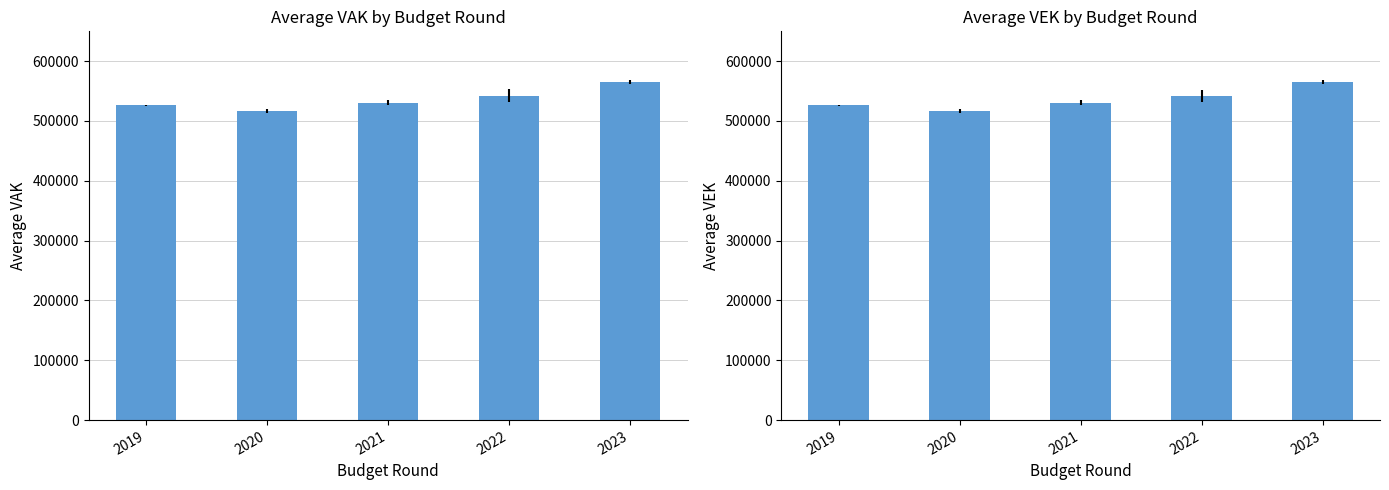

Are the bars horizontal?

No